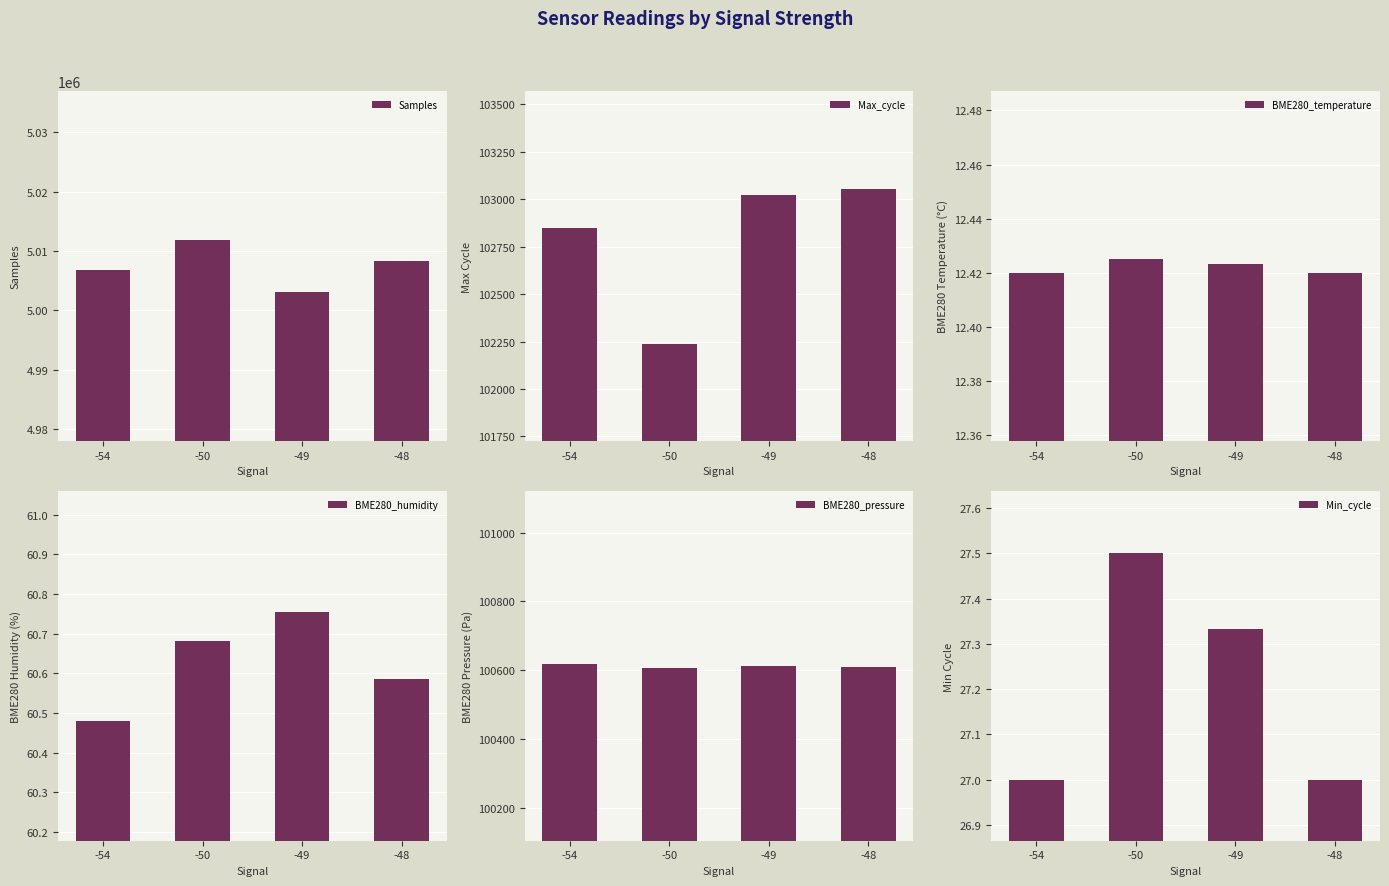

How many groups of bars are there?

4